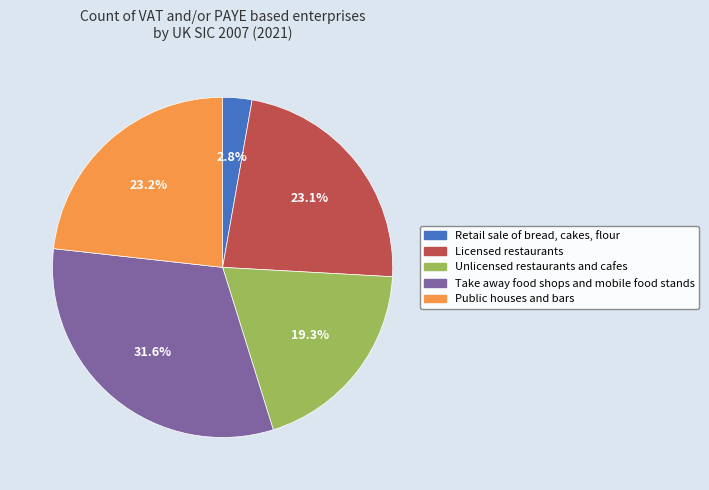

True or false: Licensed restaurants accounts for 23% of the total.

True